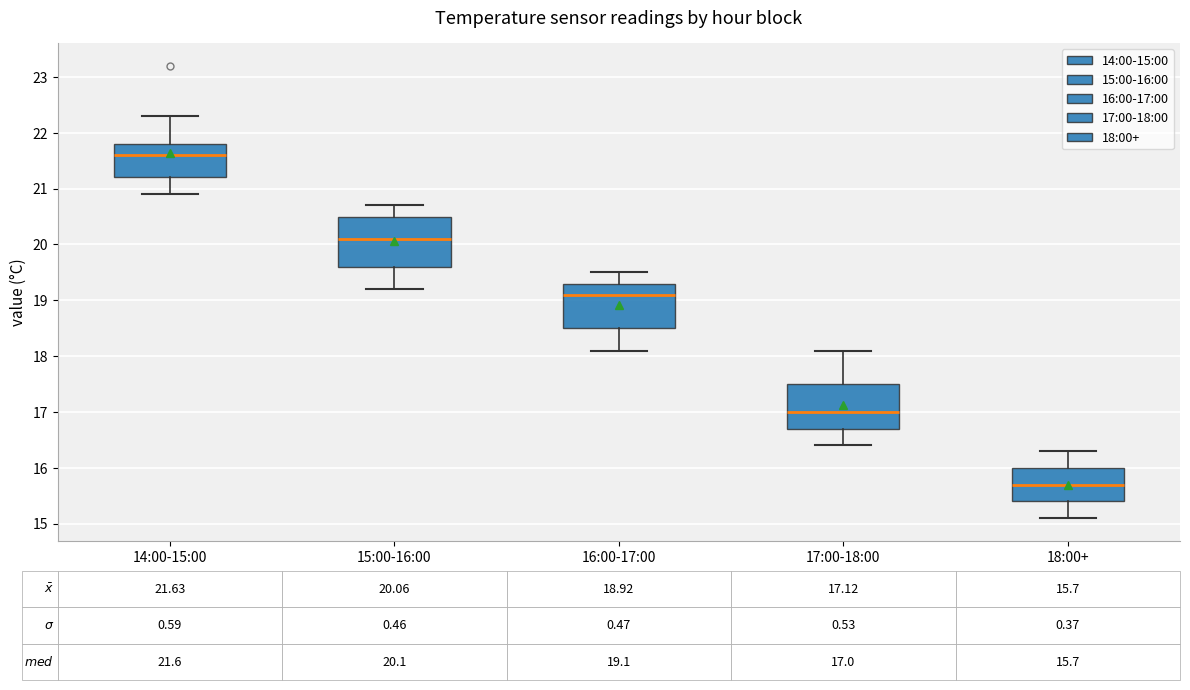

Which box has the lowest median line?

18:00+